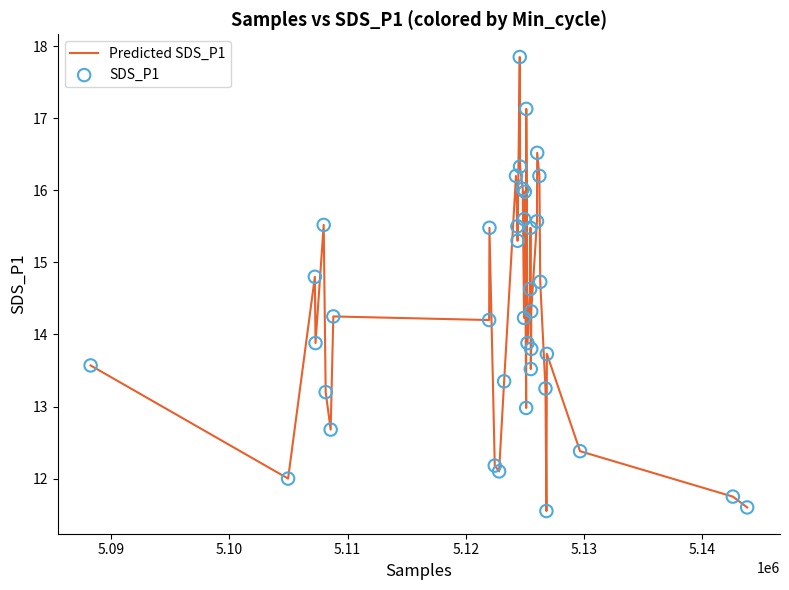

What is the maximum value shown in the chart?

17.9